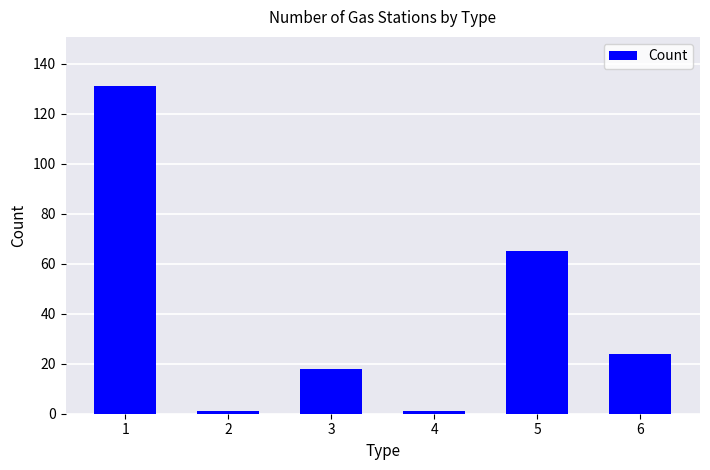

Are the bars horizontal?

No